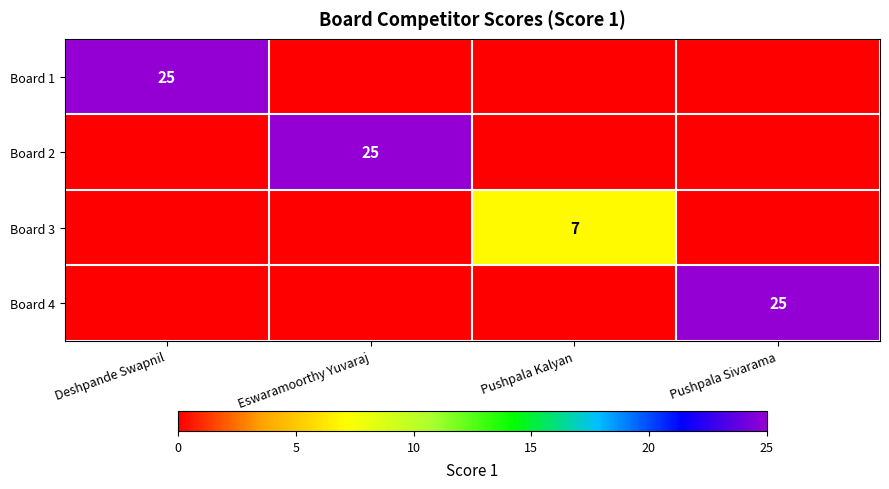

The Board 3 series shows 4 at Pushpala Kalyan. True or false?

False